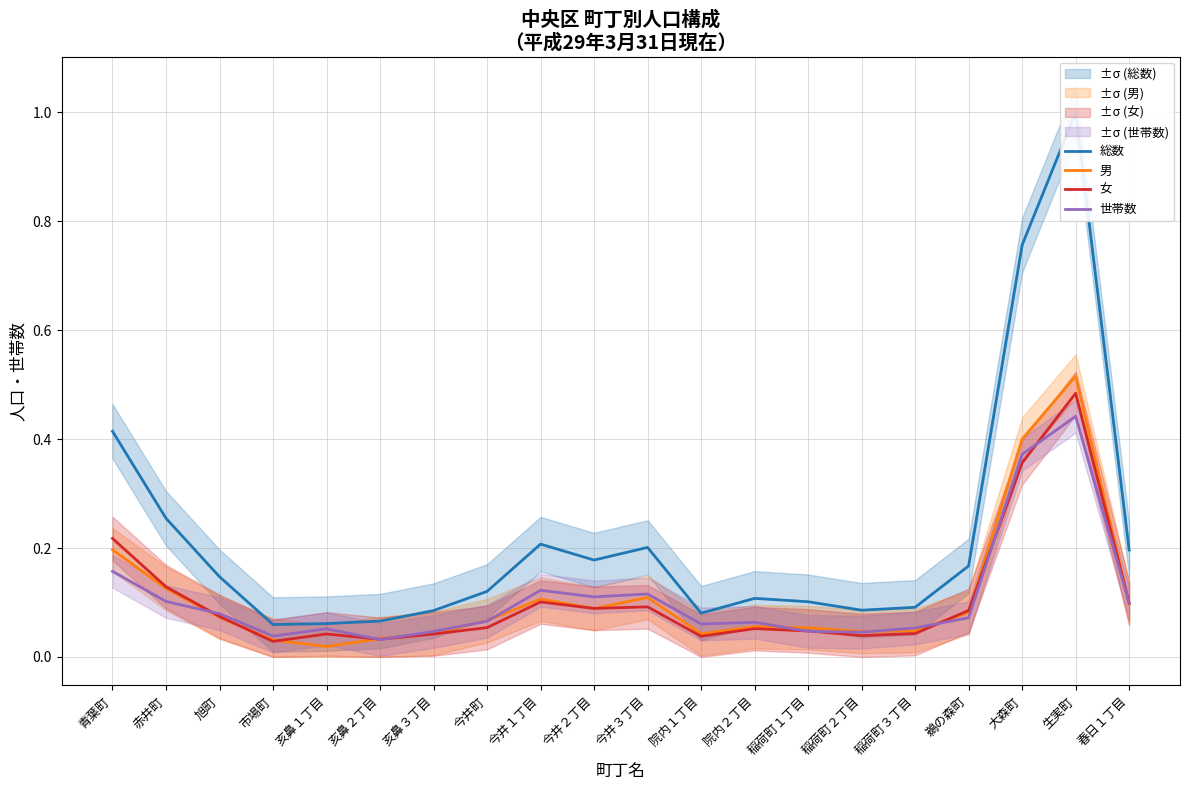

How many intersections are there between 世帯数 and 男?

9